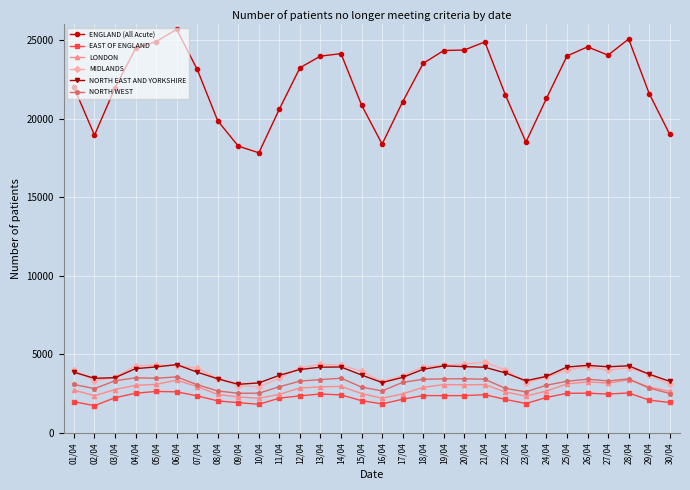

At how many categories does at least one series exceed 11209?

30